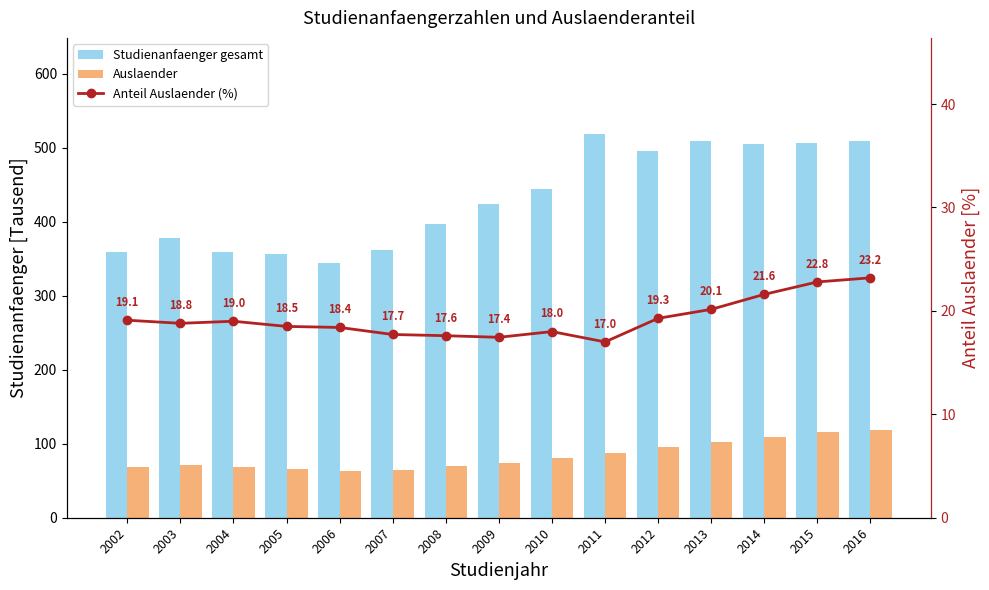

Reading left to right, transcribe all the data shown in this chart.

Studienanfaenger gesamt: 2002=358.8	2003=377.4	2004=358.7	2005=356.0	2006=344.8	2007=361.4	2008=396.6	2009=424.3	2010=444.6	2011=518.7	2012=495.1	2013=508.6	2014=504.9	2015=506.6	2016=509.8
Auslaender: 2002=68.6	2003=70.9	2004=68.2	2005=65.8	2006=63.4	2007=64.0	2008=69.8	2009=74.0	2010=80.1	2011=88.1	2012=95.5	2013=102.5	2014=109.2	2015=115.5	2016=118.4
Anteil Auslaender (%): 2002=19.1	2003=18.8	2004=19.0	2005=18.5	2006=18.4	2007=17.7	2008=17.6	2009=17.4	2010=18.0	2011=17.0	2012=19.3	2013=20.1	2014=21.6	2015=22.8	2016=23.2